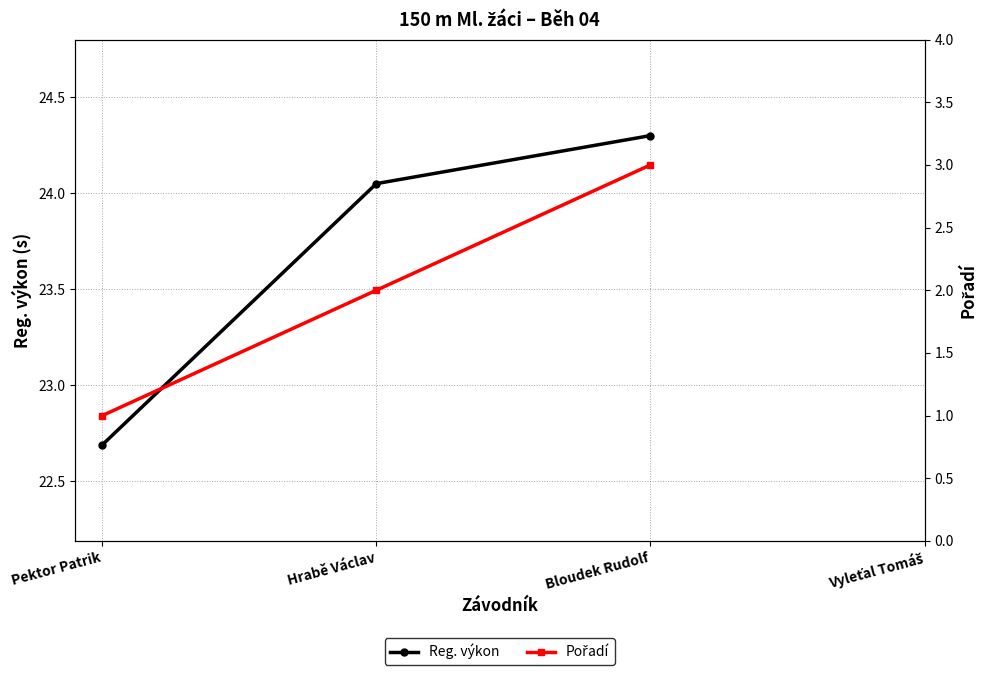

What are all the series names shown in the legend?

Reg. výkon, Pořadí